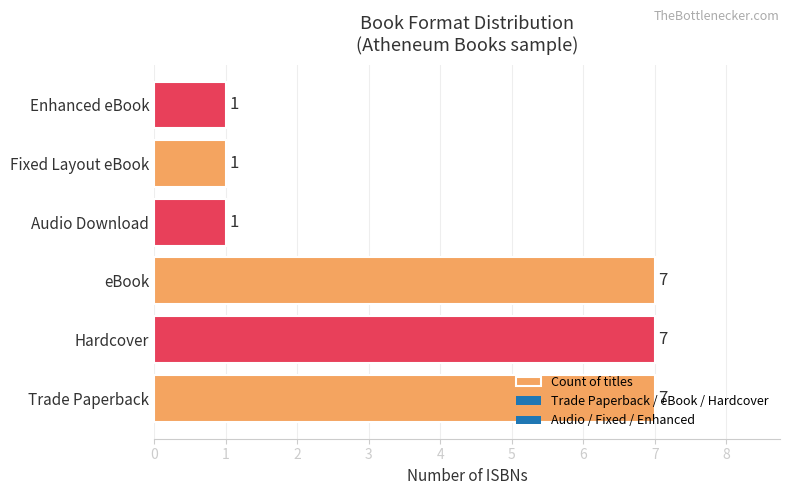

What is the sum of all values?

24